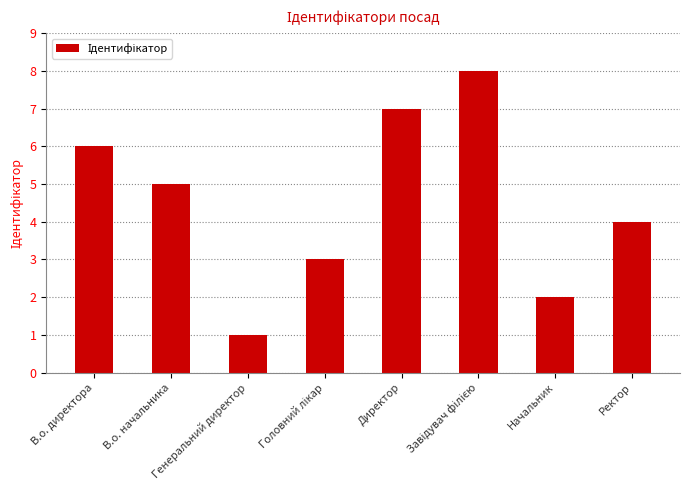

Reading left to right, what are all the values shown in this chart?

6	5	1	3	7	8	2	4